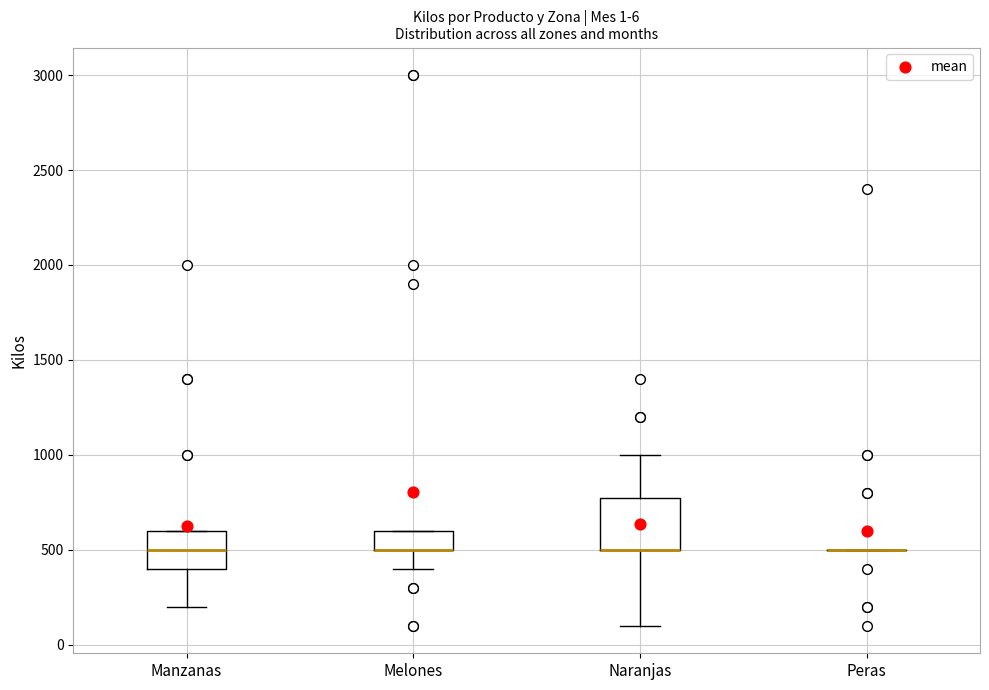

Which box is the tallest, from its lower edge to its upper edge?

Naranjas